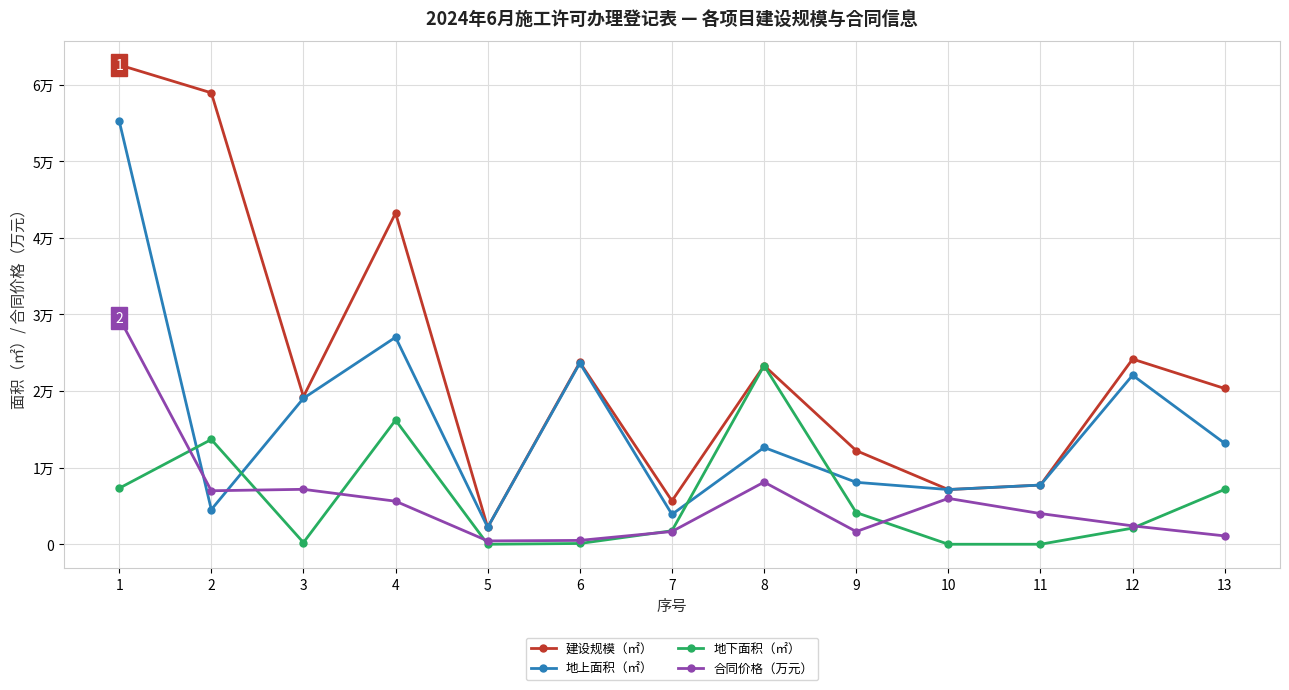

At which label does 合同价格（万元） first exceed 4006?

1